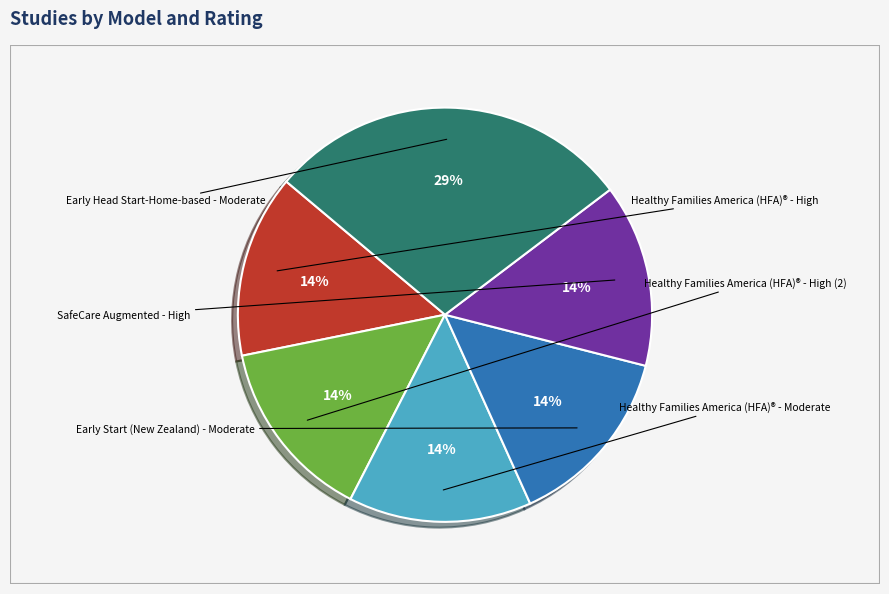

How many slices are in this pie chart?

6